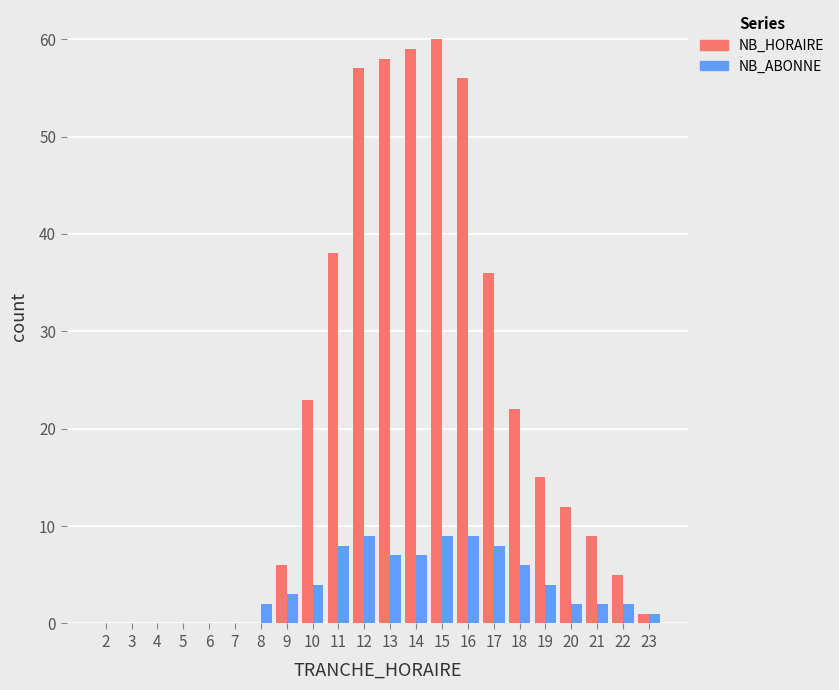

The NB_HORAIRE series shows 3 at 22. True or false?

False